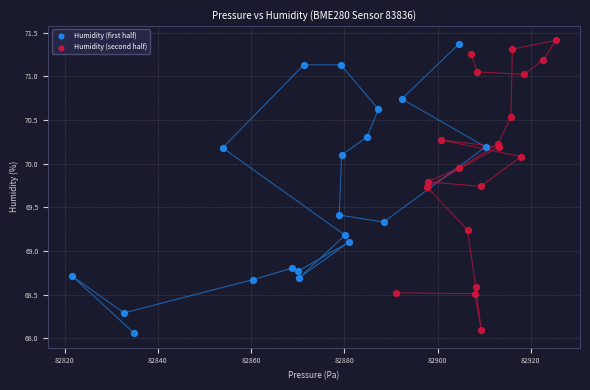

Which series contains the lowest Y value?

Humidity (first half)